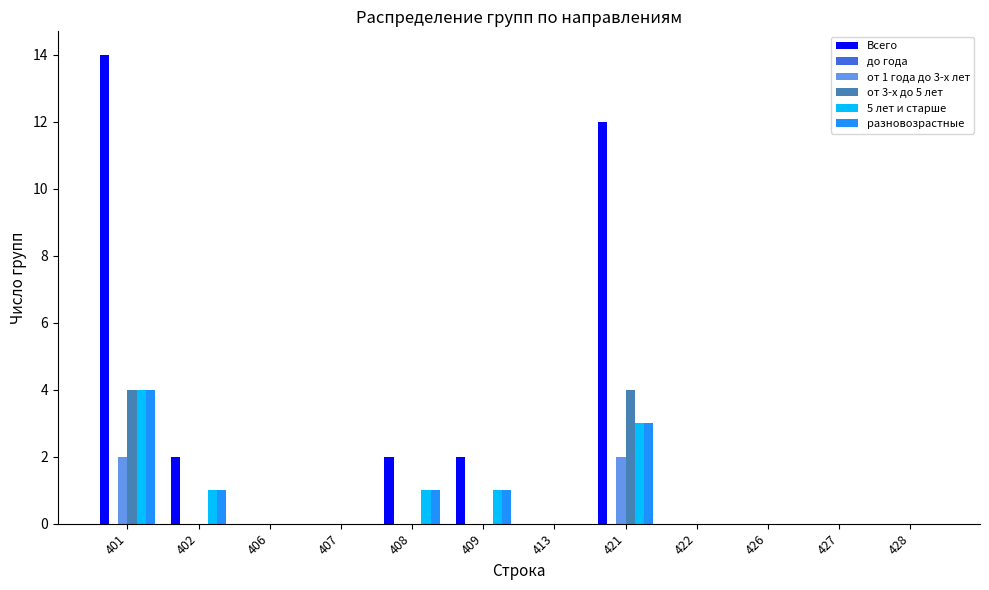

How many groups of bars are there?

12